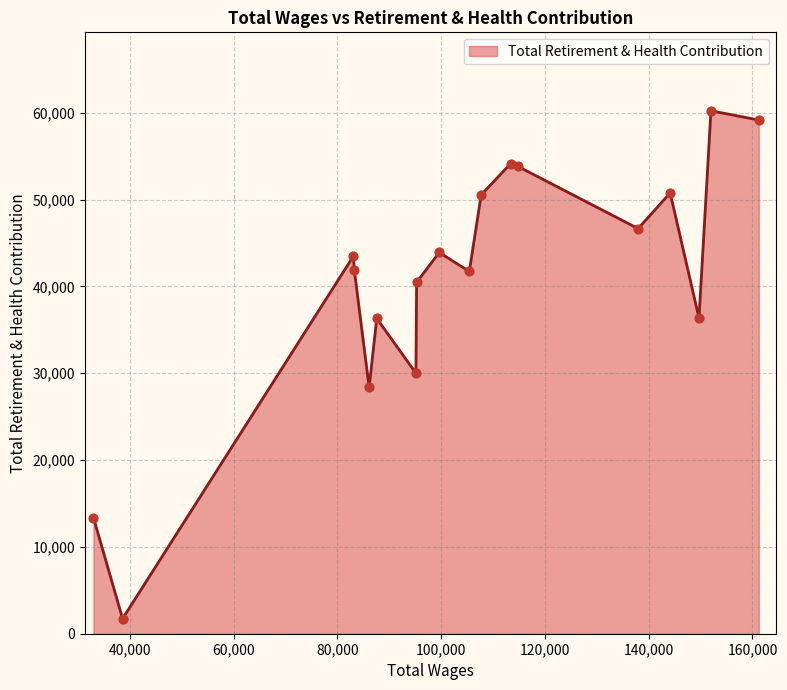

What is the minimum value shown in the chart?

1737